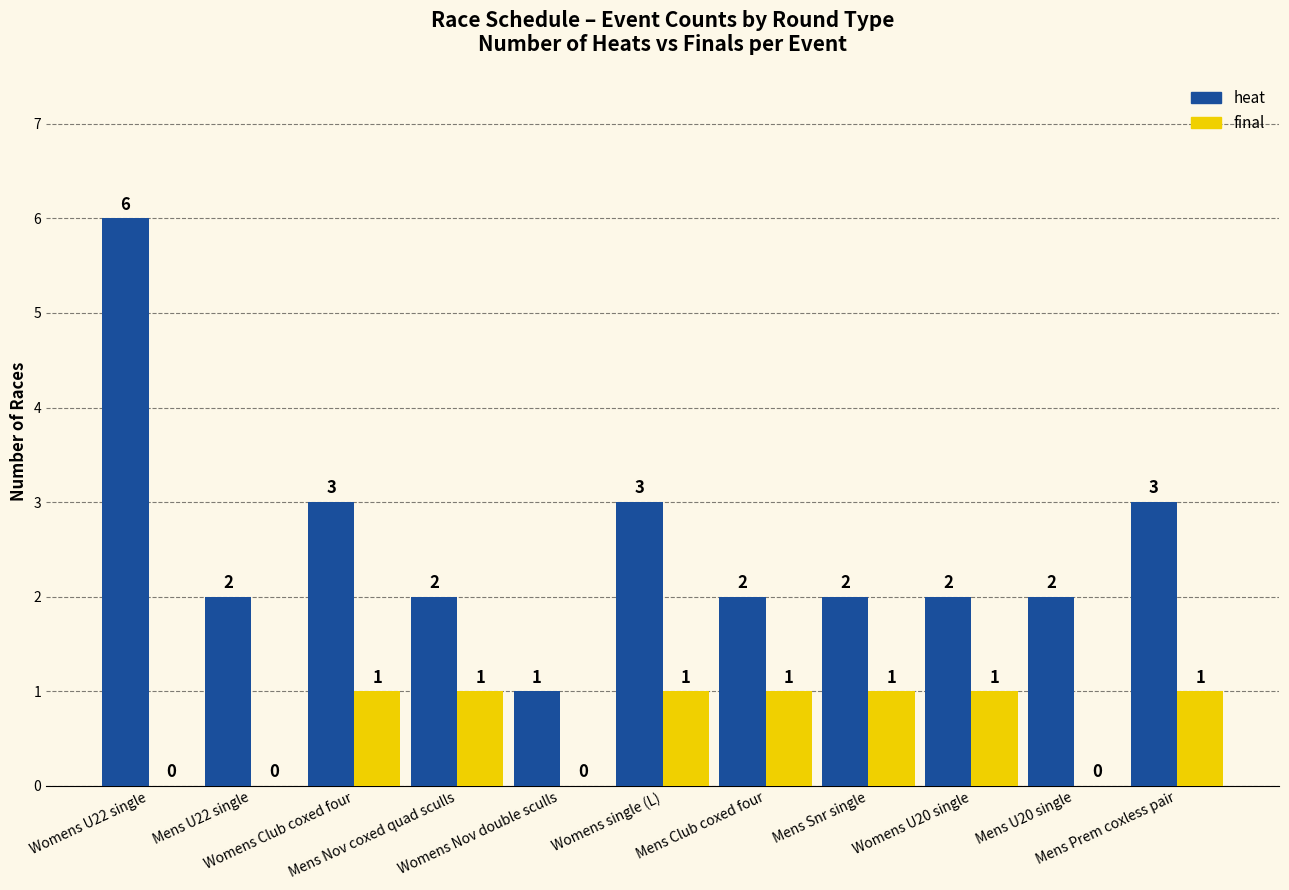

How many groups of bars are there?

11